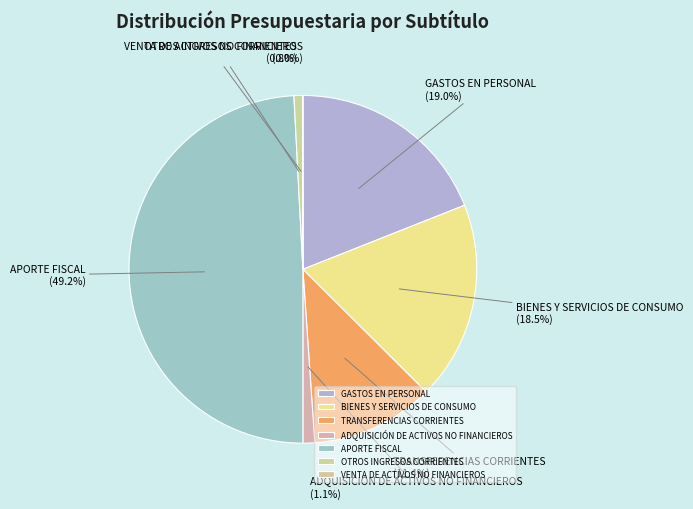

Between BIENES Y SERVICIOS DE CONSUMO and ADQUISICIÓN DE ACTIVOS NO FINANCIEROS, which is larger?

BIENES Y SERVICIOS DE CONSUMO